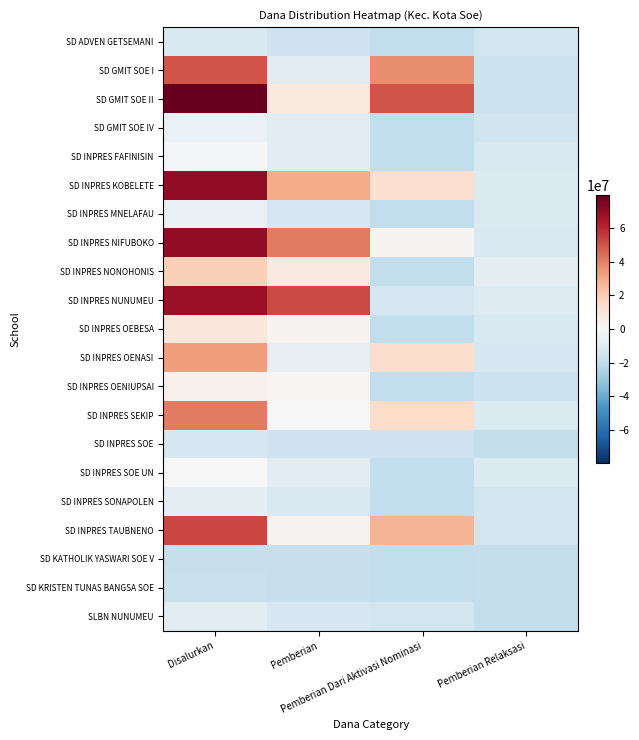

What is the greatest value displayed?

79398214.3